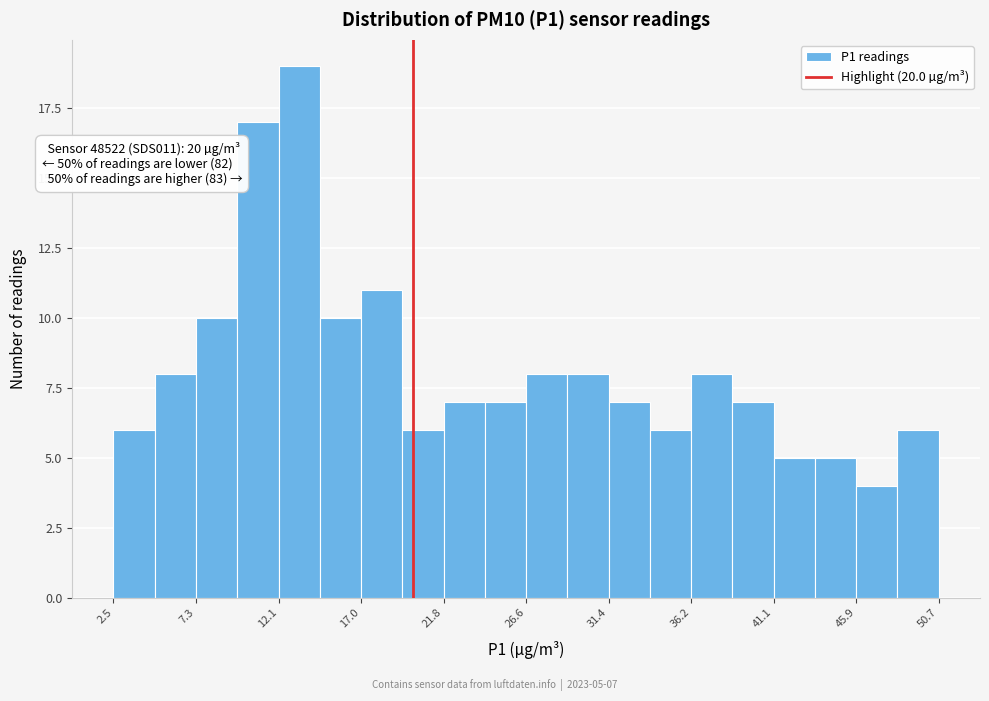

Which range on the x-axis has the tallest bar?

12.0 to 14.5